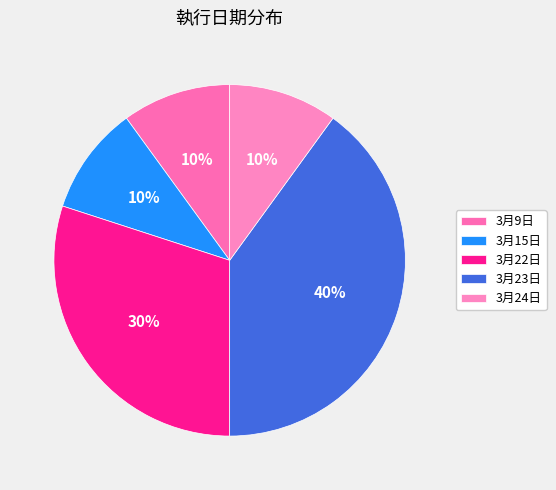

How many slices are in this pie chart?

5